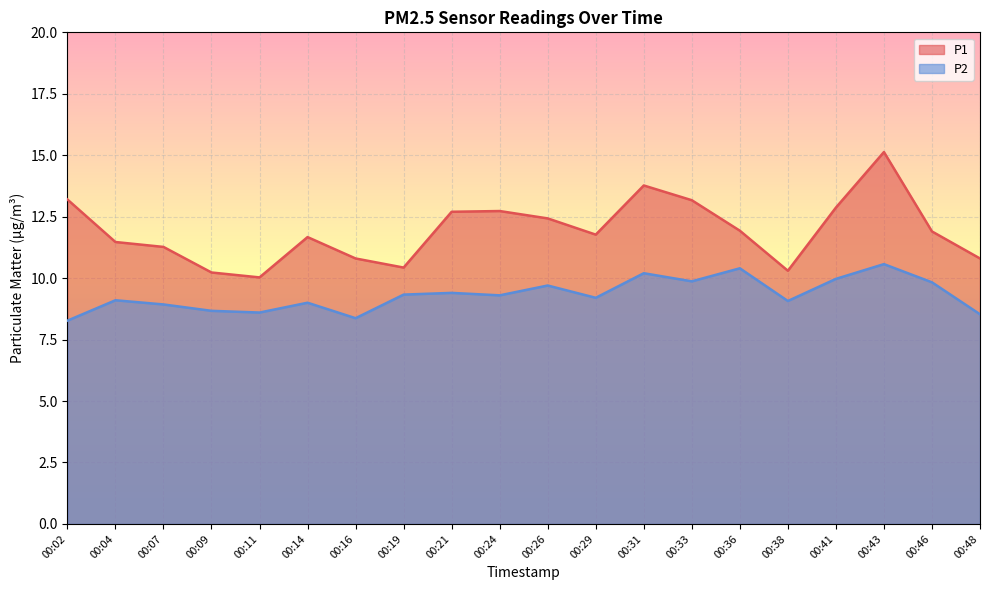

What is the value of the P1 point at the 3rd from the left?

11.3